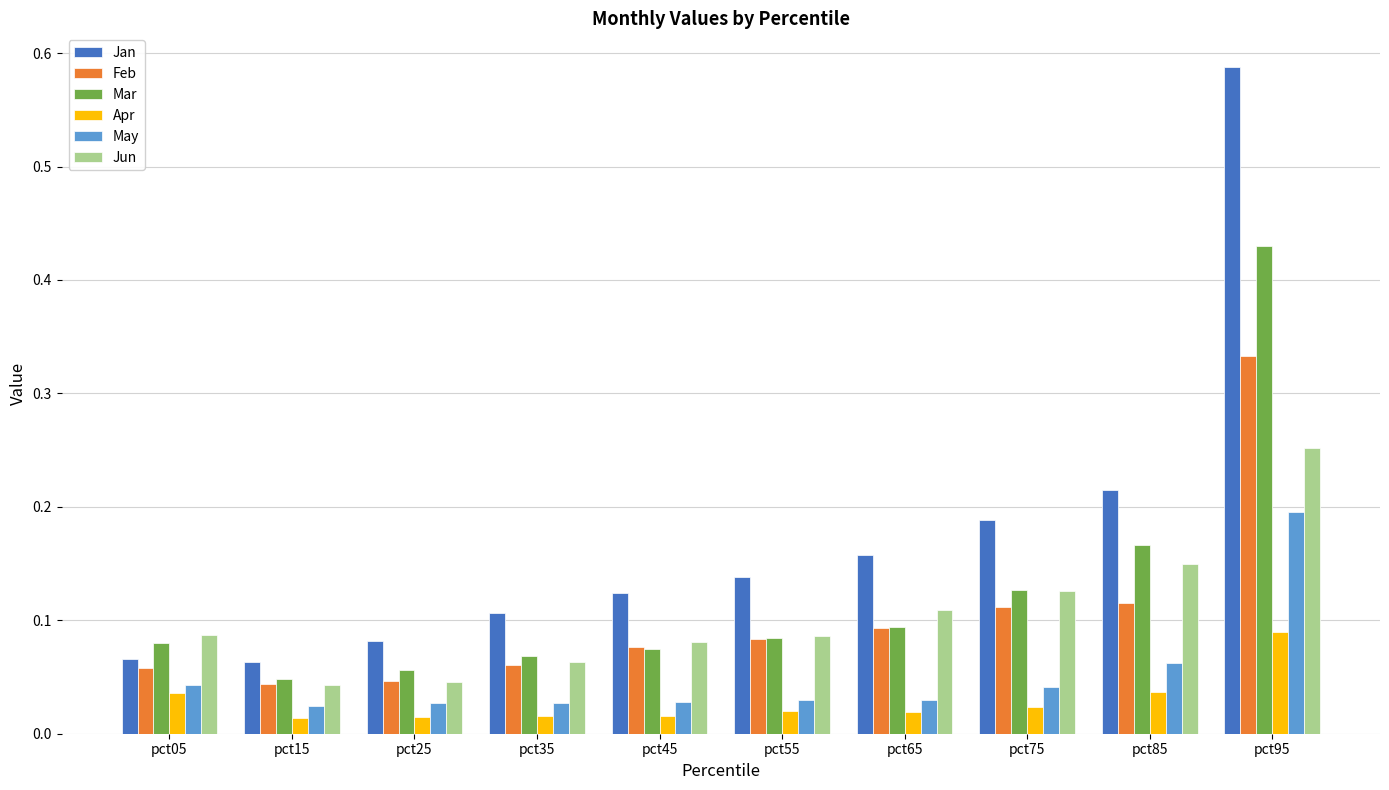

True or false: Mar has a value of 0.1 at pct75.

True